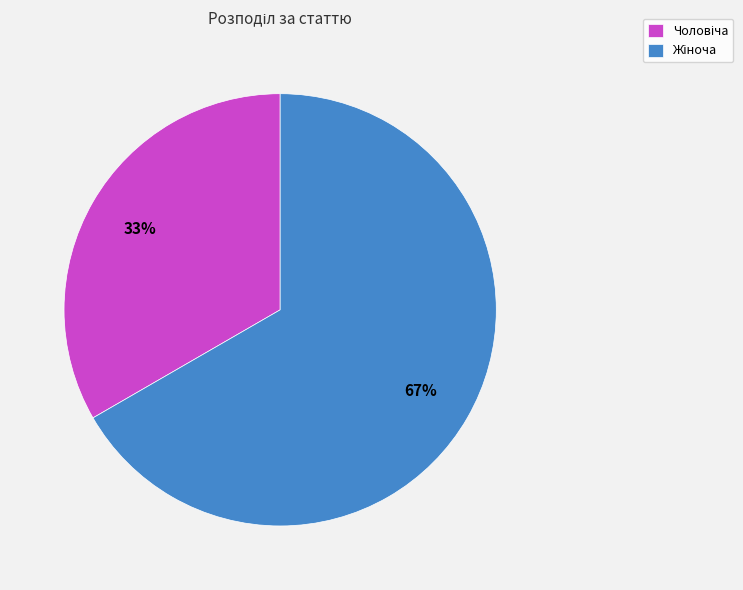

Count the number of slices in the pie.

2